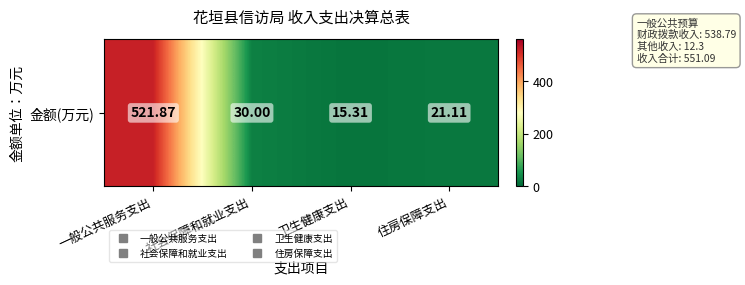

Which label corresponds to the largest value in the chart?

一般公共服务支出